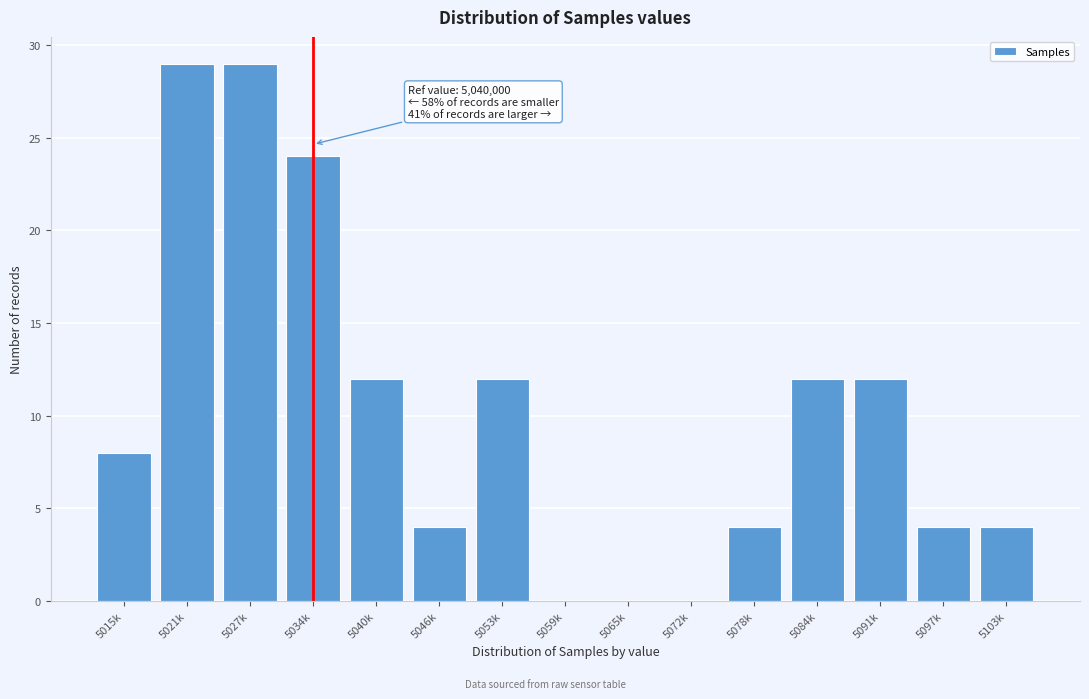

Reading left to right, list all the values displayed in this chart.

5015k=8	5021k=29	5027k=29	5034k=24	5040k=12	5046k=4	5053k=12	5059k=0	5065k=0	5072k=0	5078k=4	5084k=12	5091k=12	5097k=4	5103k=4